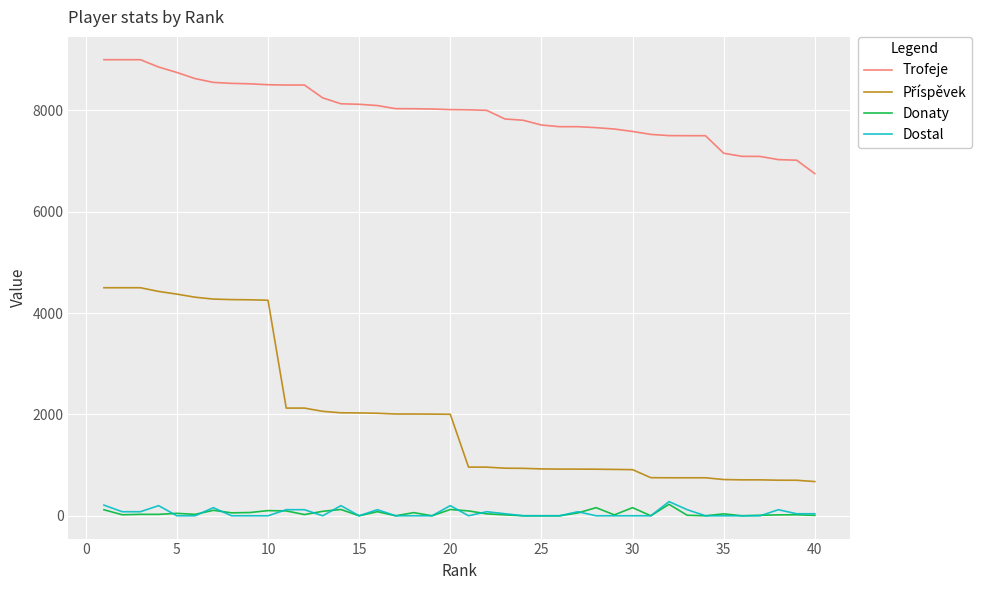

Which series has the largest total across all categories?

Trofeje